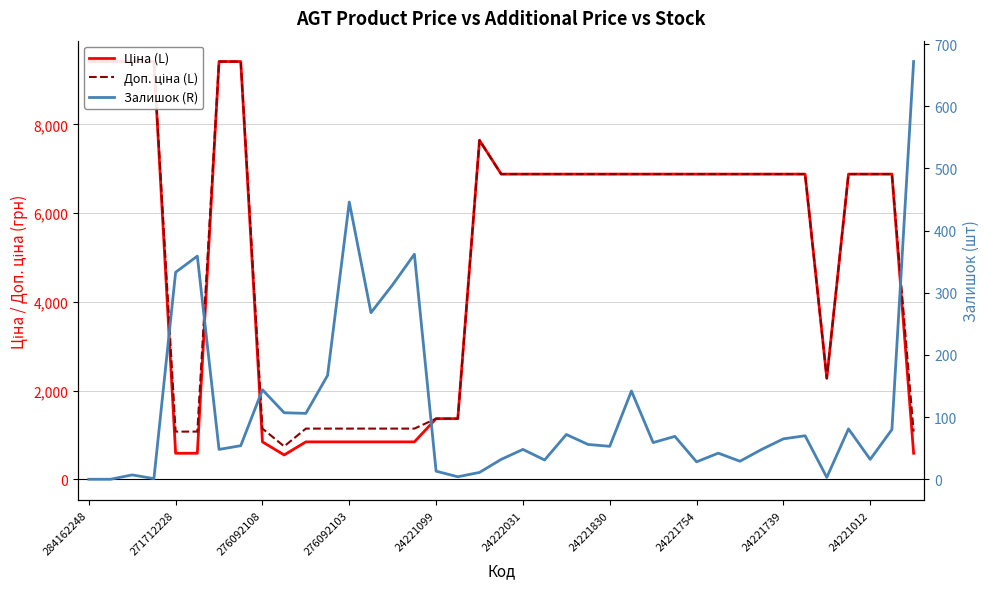

What is the total value across all series at 30?

13788.0